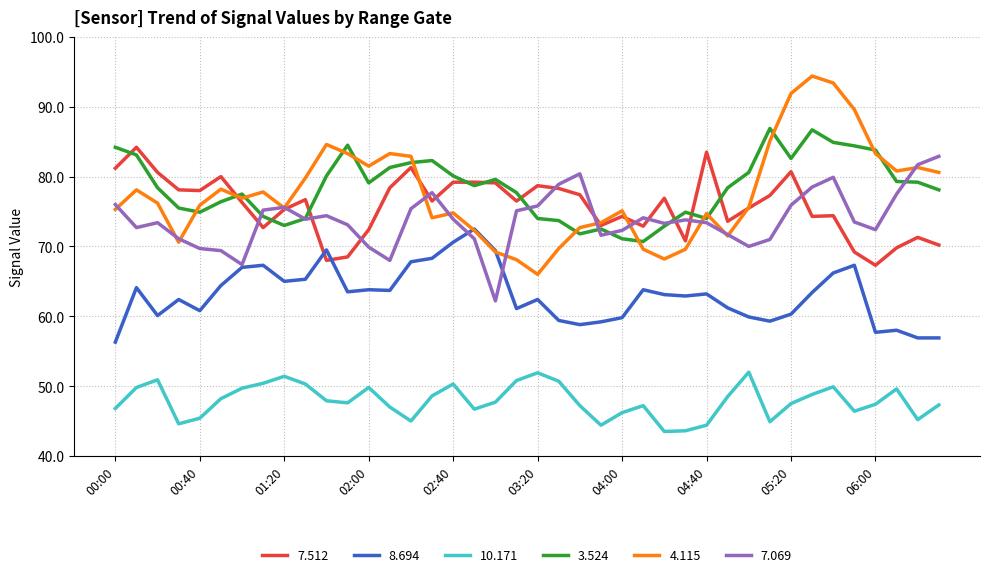

True or false: 10.171 and 3.524 cross at least once.

False